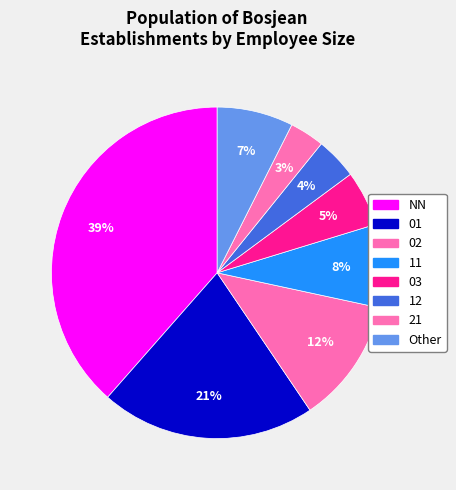

Count the number of slices in the pie.

8